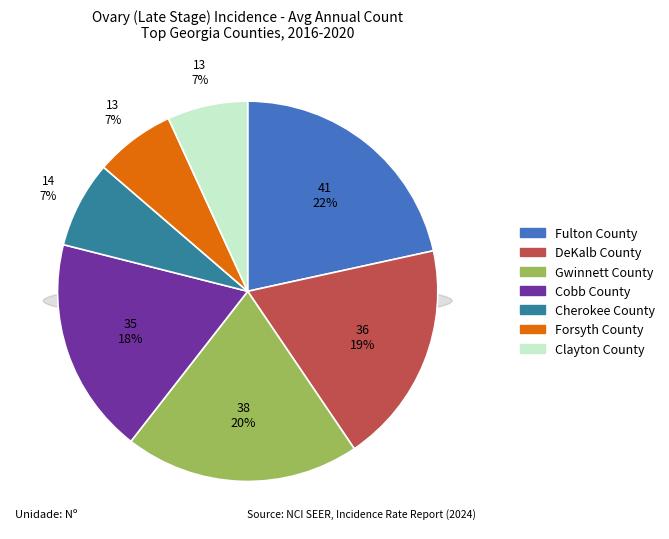

Which category has the biggest portion of the pie?

Fulton County